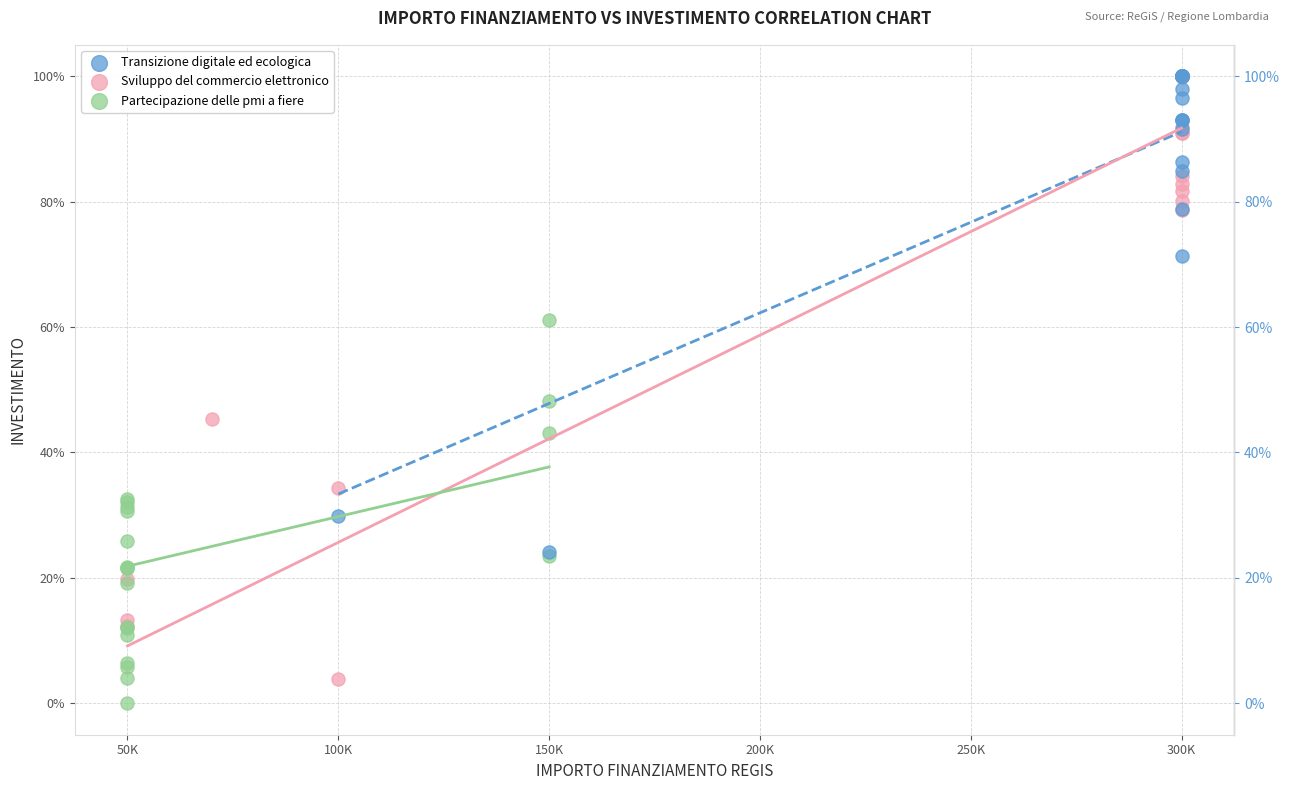

Which series has the widest spread of Y values?

Sviluppo del commercio elettronico